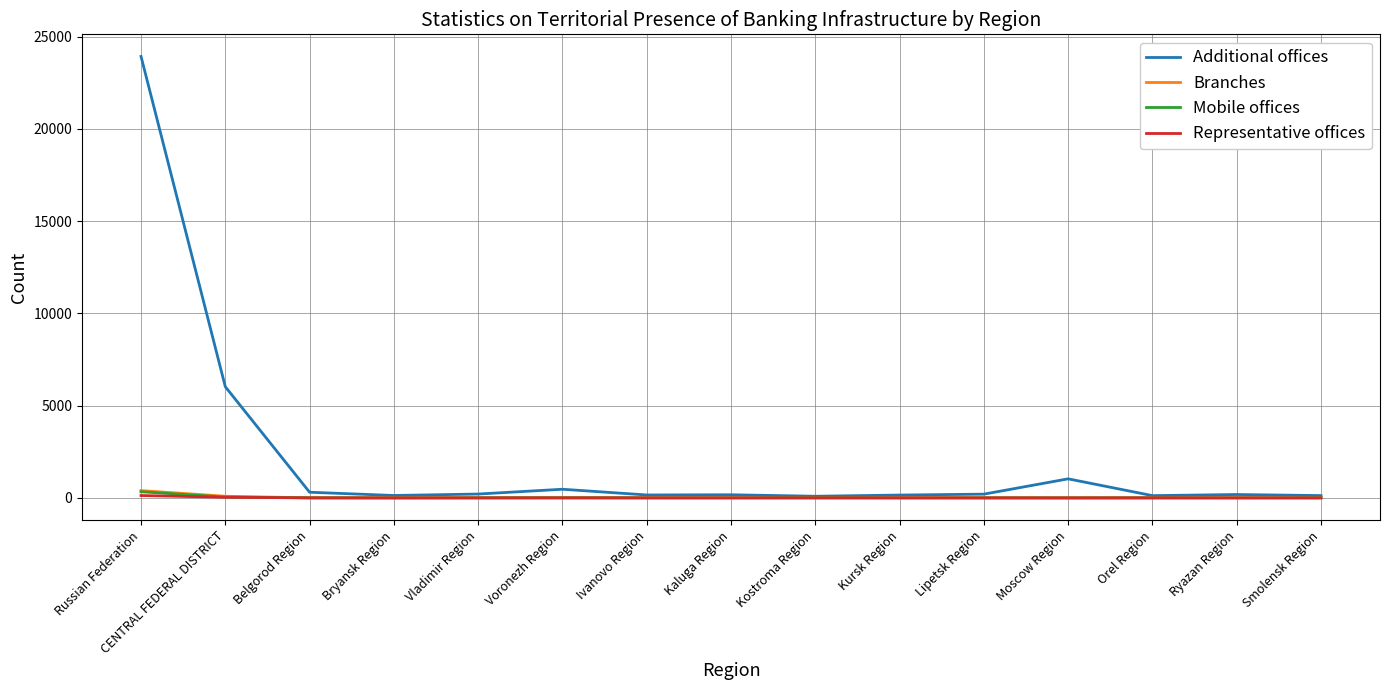

What value does the Additional offices series have at Belgorod Region, to the nearest 50?

300